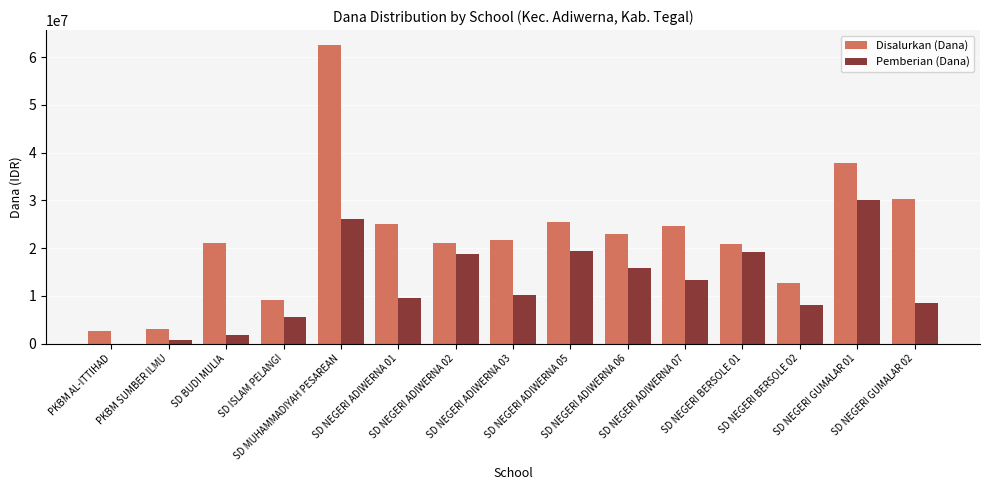

Which series has the widest spread of values?

Disalurkan (Dana)